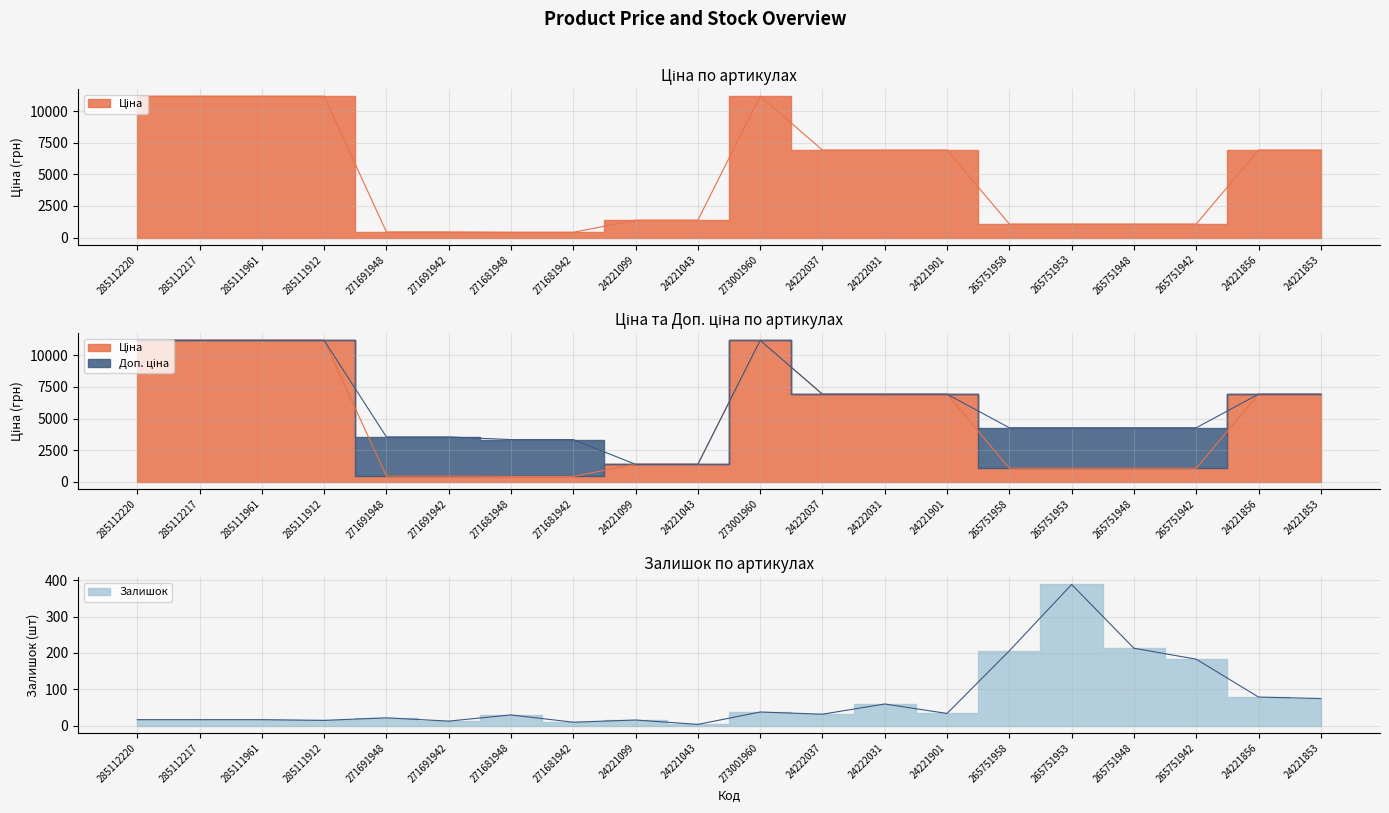

The Ціна series shows 443.1 at 271691942. True or false?

True